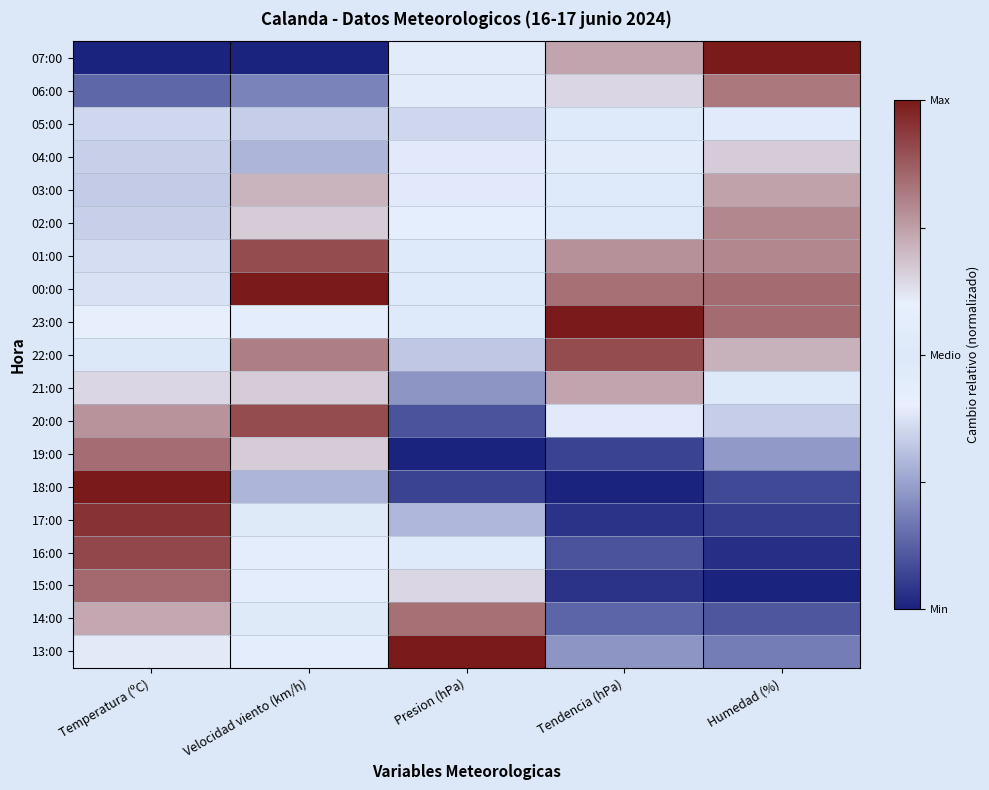

Reading left to right, extract all data points from this chart.

07:00: Temperatura (ºC)=-1.0	Velocidad viento (km/h)=-1.0	Presion (hPa)=0.1	Tendencia (hPa)=0.5	Humedad (%)=1.0
06:00: Temperatura (ºC)=-0.7	Velocidad viento (km/h)=-0.6	Presion (hPa)=-0.1	Tendencia (hPa)=0.3	Humedad (%)=0.6
05:00: Temperatura (ºC)=-0.3	Velocidad viento (km/h)=-0.3	Presion (hPa)=-0.3	Tendencia (hPa)=0.0	Humedad (%)=0.1
04:00: Temperatura (ºC)=-0.3	Velocidad viento (km/h)=-0.4	Presion (hPa)=-0.2	Tendencia (hPa)=-0.1	Humedad (%)=0.3
03:00: Temperatura (ºC)=-0.3	Velocidad viento (km/h)=0.4	Presion (hPa)=-0.2	Tendencia (hPa)=-0.0	Humedad (%)=0.5
02:00: Temperatura (ºC)=-0.3	Velocidad viento (km/h)=0.3	Presion (hPa)=-0.2	Tendencia (hPa)=-0.0	Humedad (%)=0.6
01:00: Temperatura (ºC)=-0.3	Velocidad viento (km/h)=0.8	Presion (hPa)=0.0	Tendencia (hPa)=0.5	Humedad (%)=0.6
00:00: Temperatura (ºC)=-0.3	Velocidad viento (km/h)=1.0	Presion (hPa)=-0.0	Tendencia (hPa)=0.7	Humedad (%)=0.7
23:00: Temperatura (ºC)=-0.2	Velocidad viento (km/h)=-0.1	Presion (hPa)=0.0	Tendencia (hPa)=1.0	Humedad (%)=0.7
22:00: Temperatura (ºC)=0.0	Velocidad viento (km/h)=0.6	Presion (hPa)=-0.4	Tendencia (hPa)=0.8	Humedad (%)=0.4
21:00: Temperatura (ºC)=0.3	Velocidad viento (km/h)=0.3	Presion (hPa)=-0.5	Tendencia (hPa)=0.5	Humedad (%)=0.0
20:00: Temperatura (ºC)=0.5	Velocidad viento (km/h)=0.8	Presion (hPa)=-0.8	Tendencia (hPa)=-0.2	Humedad (%)=-0.3
19:00: Temperatura (ºC)=0.7	Velocidad viento (km/h)=0.3	Presion (hPa)=-1.0	Tendencia (hPa)=-0.9	Humedad (%)=-0.5
18:00: Temperatura (ºC)=1.0	Velocidad viento (km/h)=-0.4	Presion (hPa)=-0.9	Tendencia (hPa)=-1.0	Humedad (%)=-0.8
17:00: Temperatura (ºC)=0.9	Velocidad viento (km/h)=-0.0	Presion (hPa)=-0.4	Tendencia (hPa)=-0.9	Humedad (%)=-0.9
16:00: Temperatura (ºC)=0.8	Velocidad viento (km/h)=-0.1	Presion (hPa)=0.0	Tendencia (hPa)=-0.8	Humedad (%)=-0.9
15:00: Temperatura (ºC)=0.7	Velocidad viento (km/h)=-0.1	Presion (hPa)=0.3	Tendencia (hPa)=-0.9	Humedad (%)=-1.0
14:00: Temperatura (ºC)=0.5	Velocidad viento (km/h)=0.0	Presion (hPa)=0.7	Tendencia (hPa)=-0.7	Humedad (%)=-0.8
13:00: Temperatura (ºC)=0.2	Velocidad viento (km/h)=0.1	Presion (hPa)=1.0	Tendencia (hPa)=-0.5	Humedad (%)=-0.6